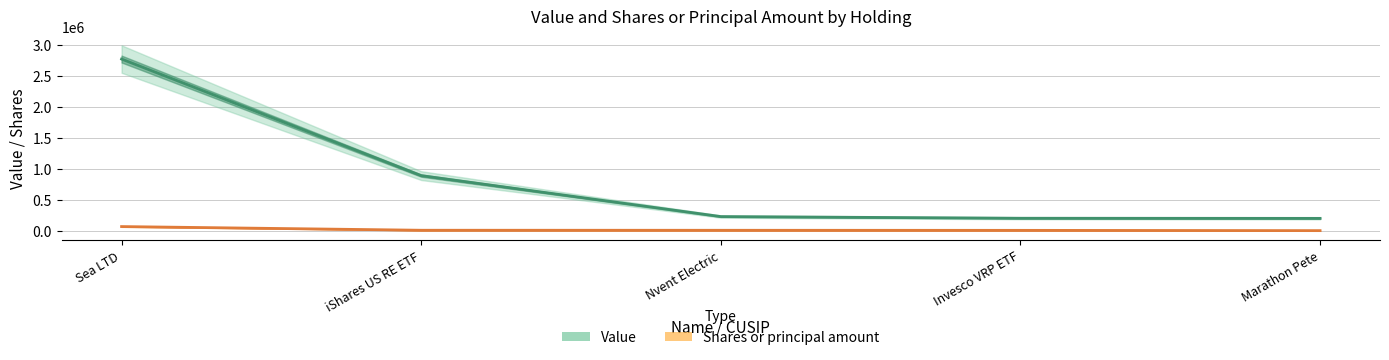

True or false: Value and Shares or principal amount intersect in this chart.

False